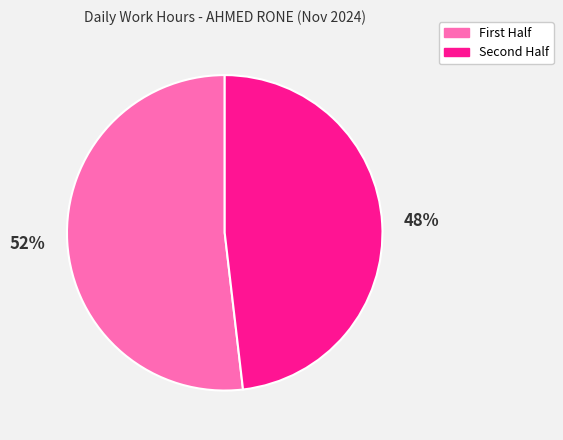

Rank the categories by value from highest to lowest.

First Half, Second Half